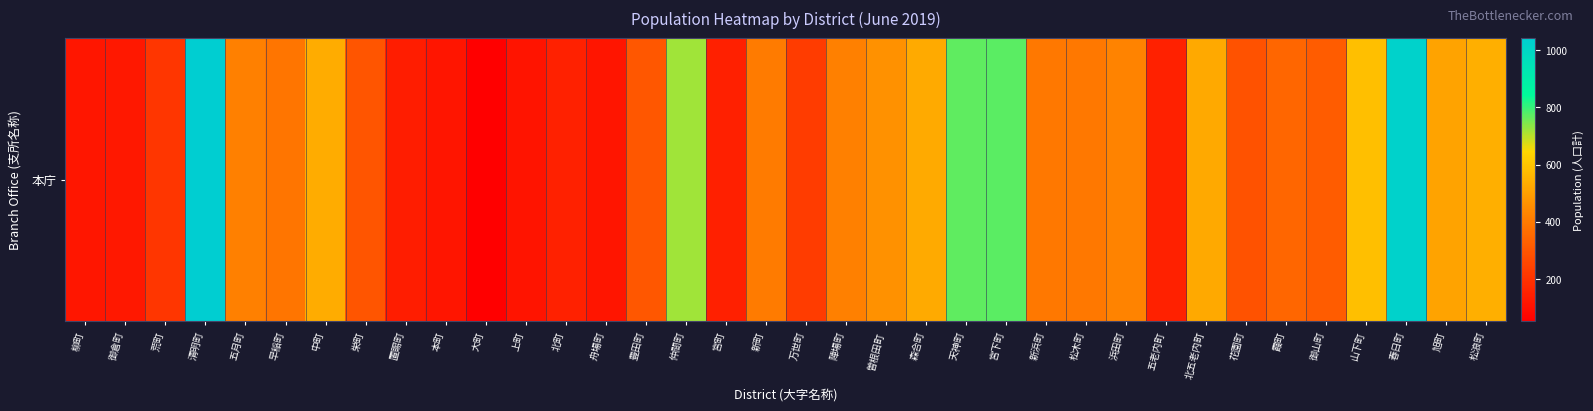

True or false: the data shows 613 at 新町.

False